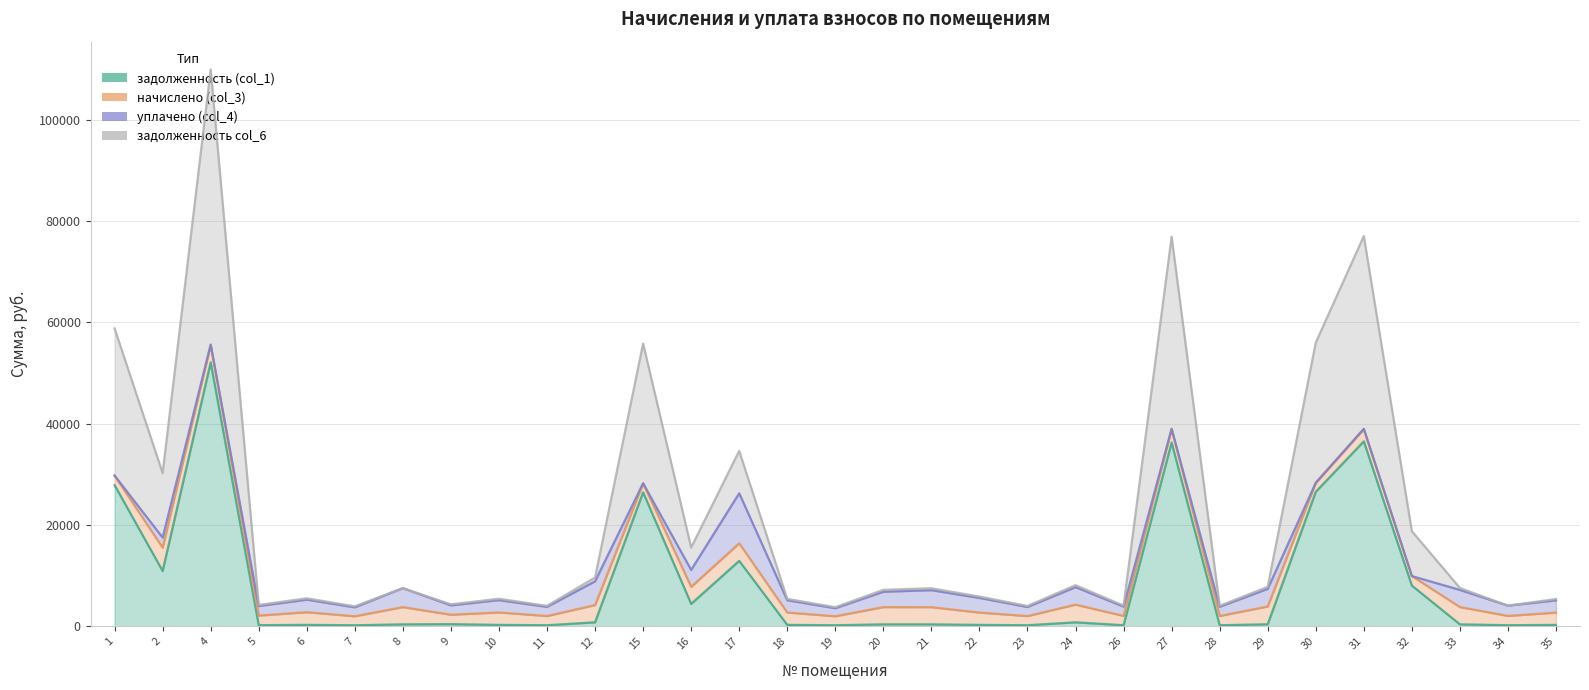

True or false: задолженность col_6 has more than 2 interior local peaks.

True